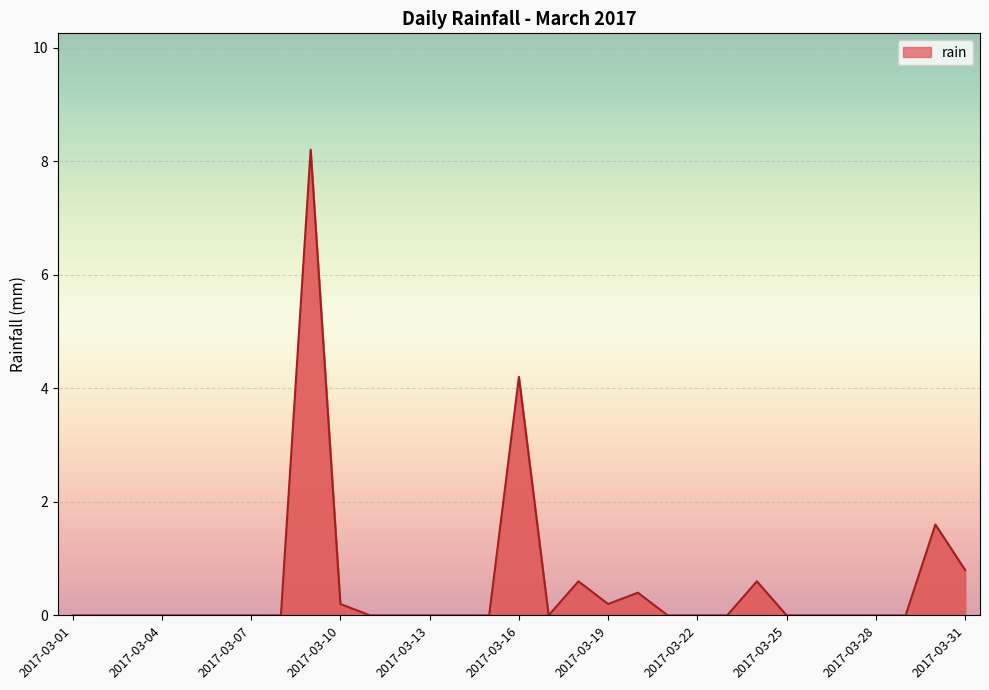

What is the maximum value shown in the chart?

8.2